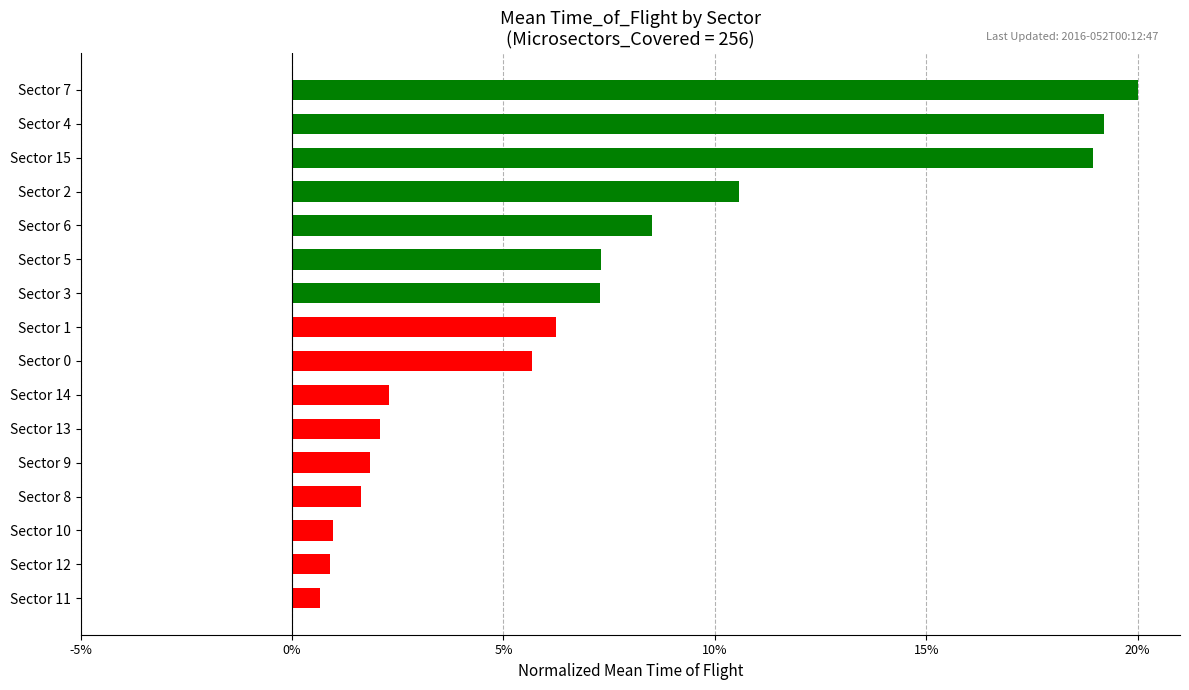

Approximately how many times larger is the value at Sector 12 compared to Sector 9?

0.5